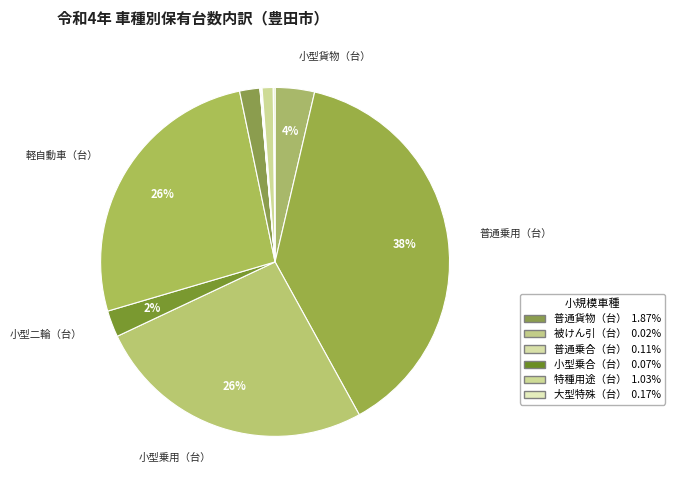

Which category has the biggest portion of the pie?

普通乗用（台）